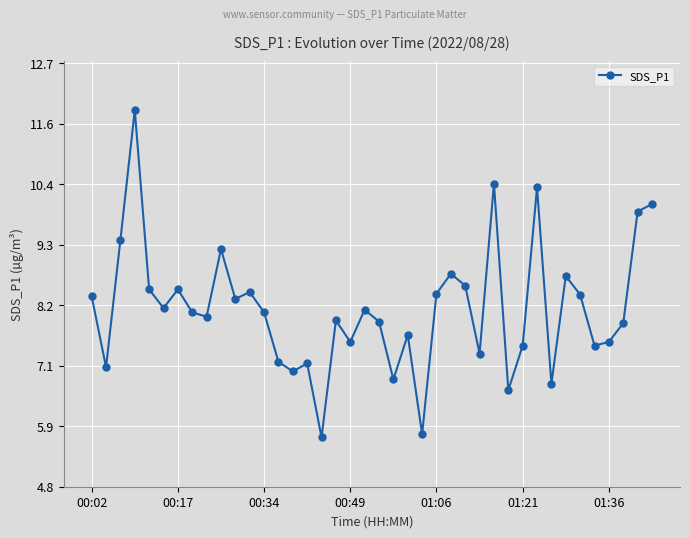

What is the maximum value shown in the chart?

11.8